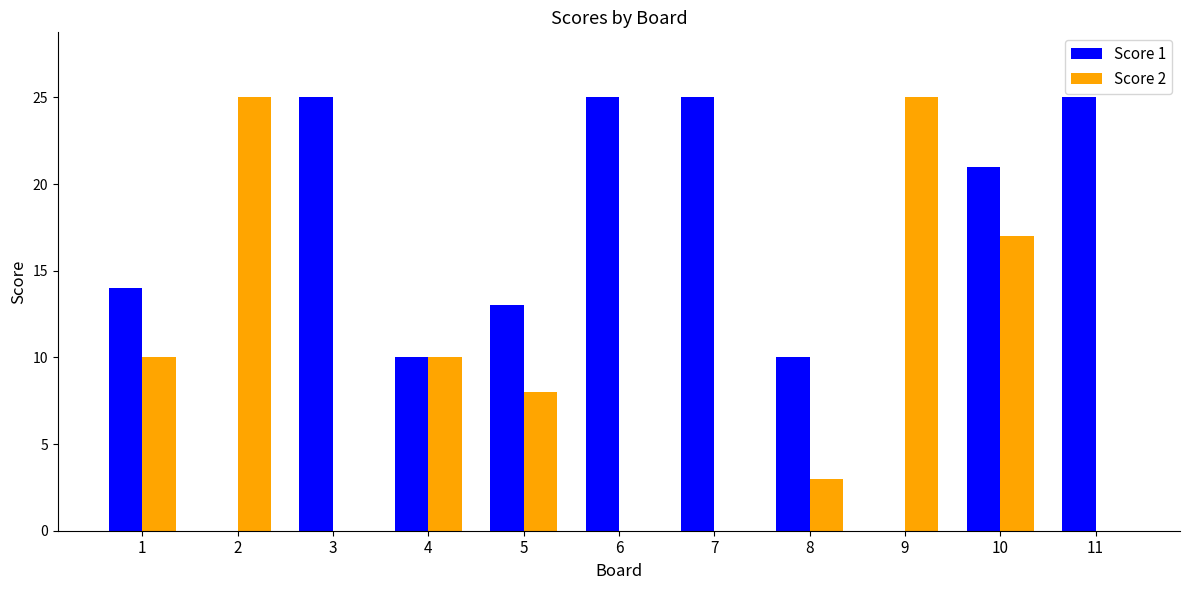

Are the bars horizontal?

No